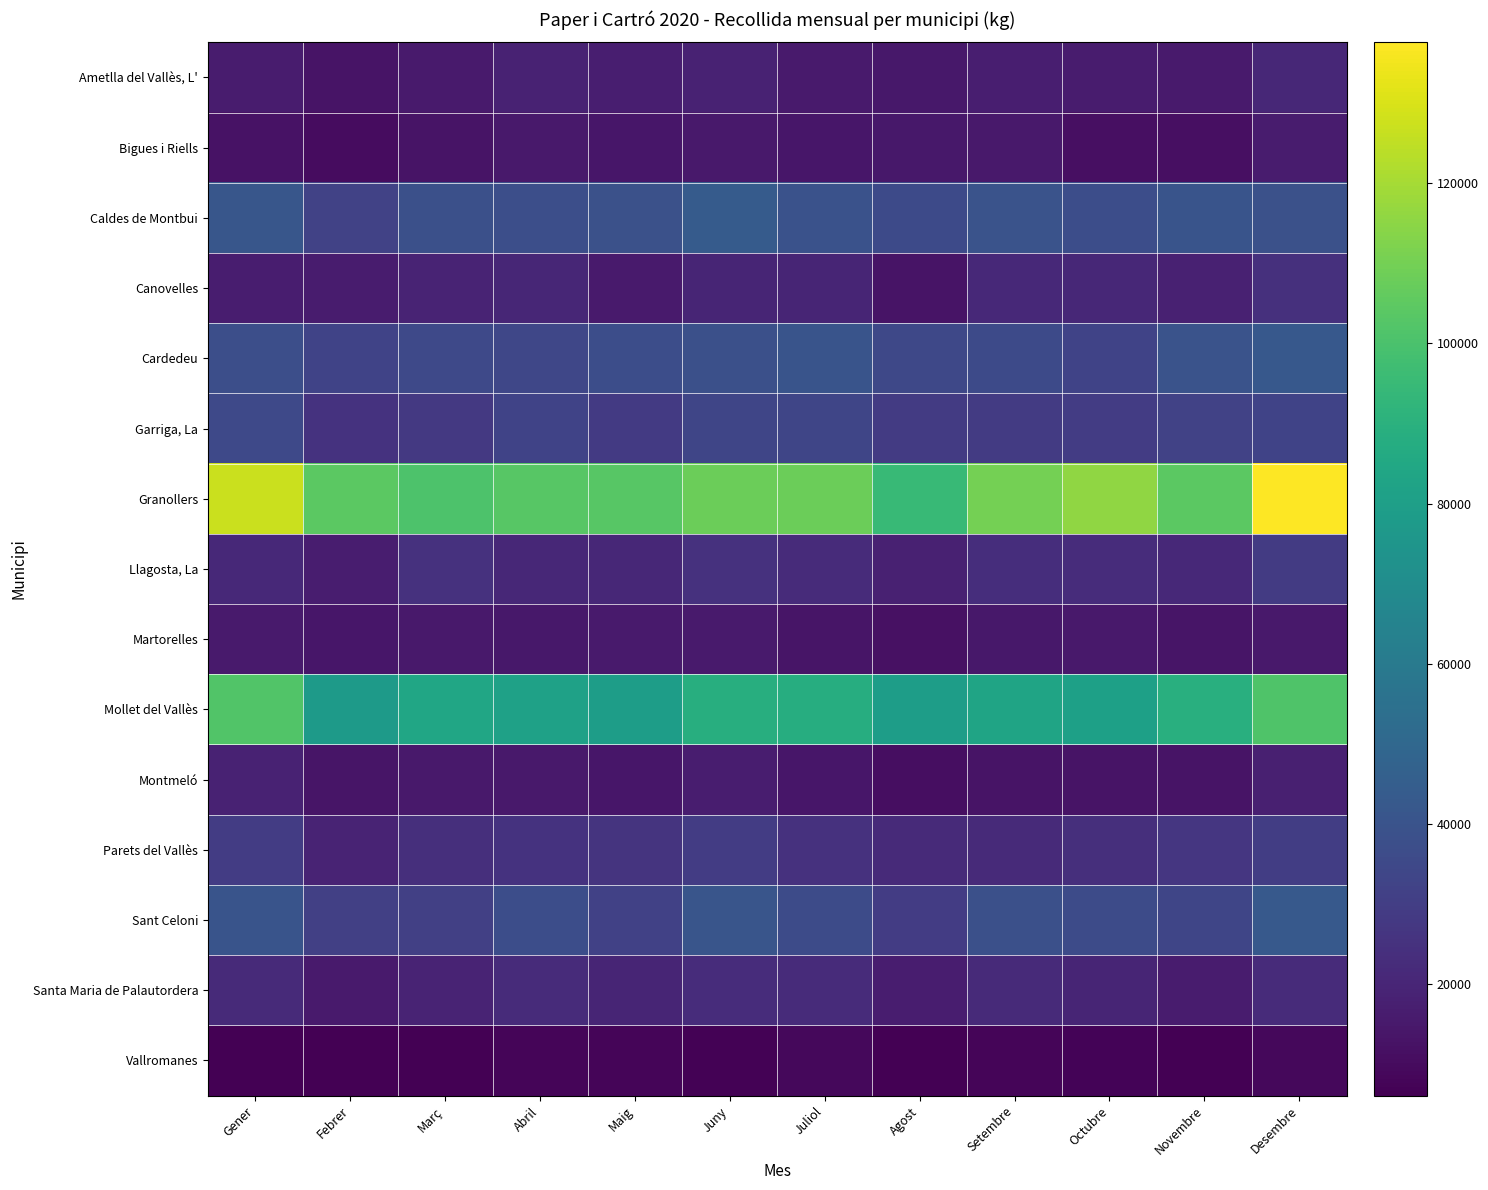

Rank the series at Octubre from highest to lowest value.

Granollers, Mollet del Vallès, Caldes de Montbui, Sant Celoni, Cardedeu, Garriga, La, Parets del Vallès, Llagosta, La, Canovelles, Santa Maria de Palautordera, Ametlla del Vallès, L', Martorelles, Montmeló, Bigues i Riells, Vallromanes